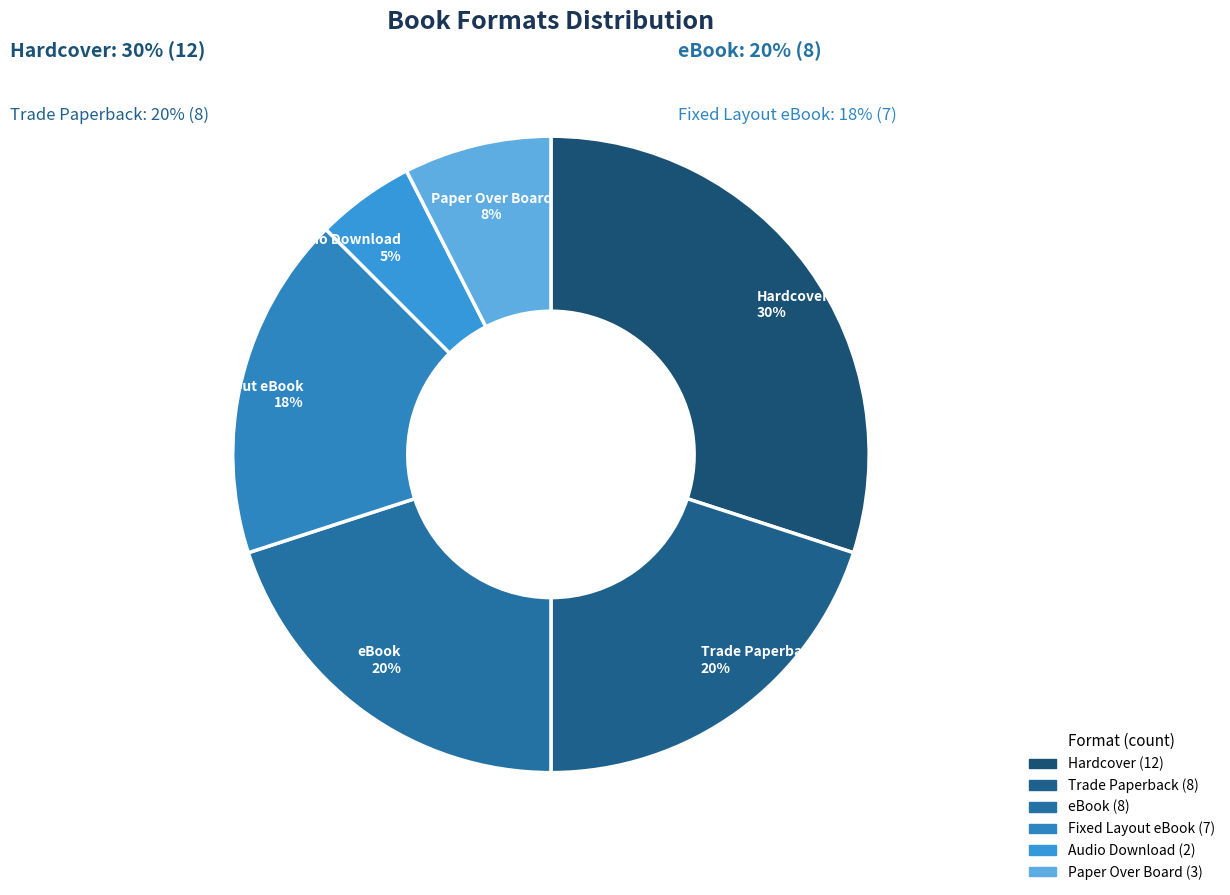

True or false: Hardcover accounts for 30% of the total.

True